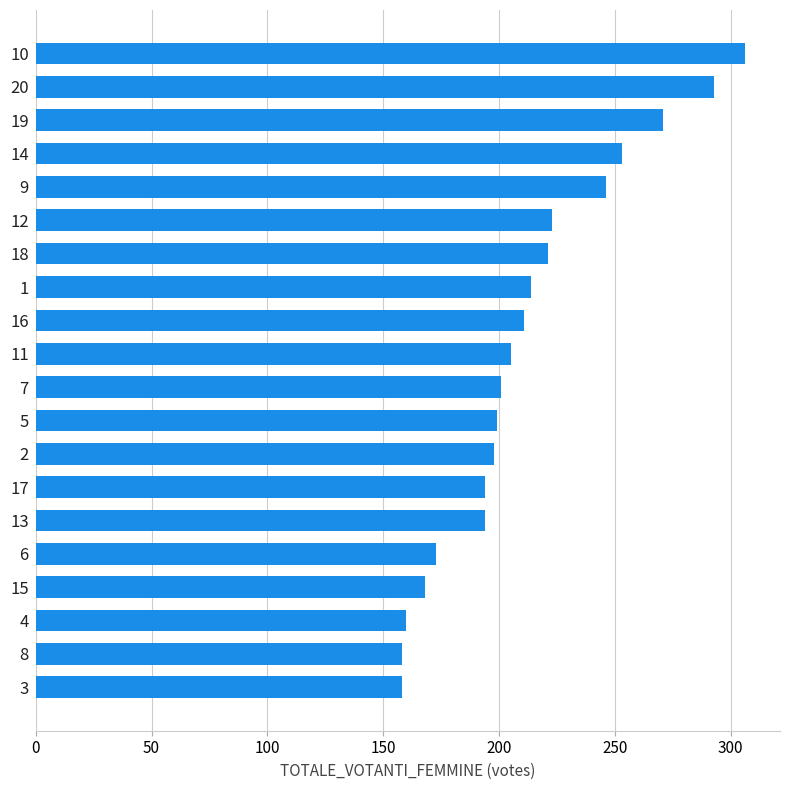

The value at 2 is 59. True or false?

False